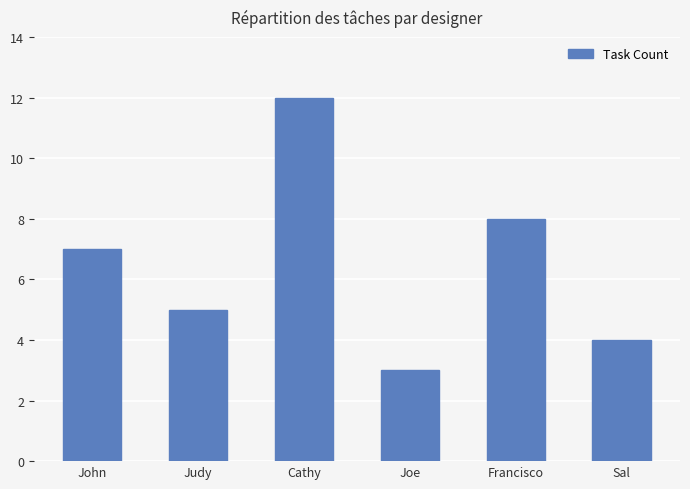

Read the value at John.

7